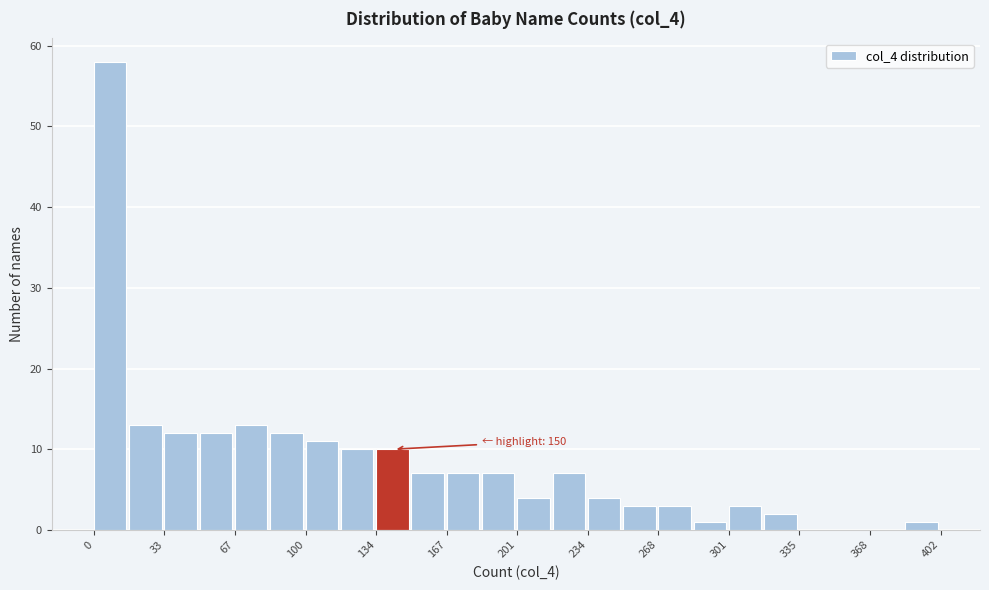

Read against the x-axis, roughly where is the centre of the tallest bar?

10